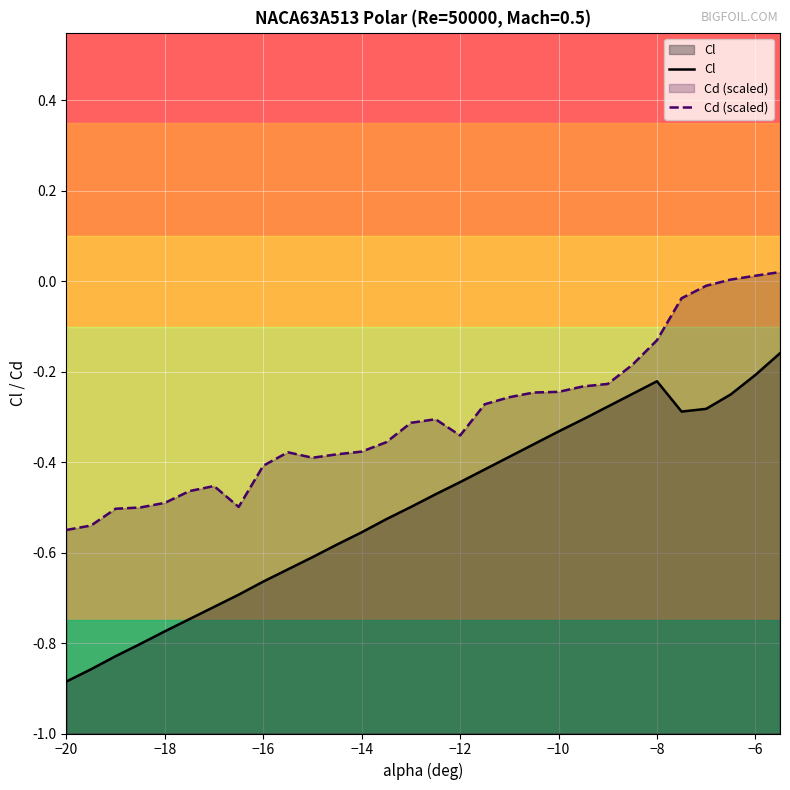

Is the value of Cl at −16 greater than the value of Cd (scaled) at −16?

No